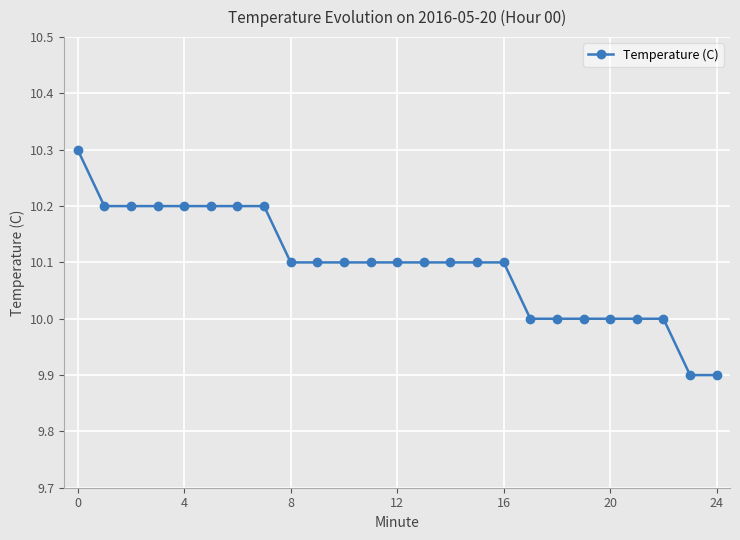

Does the chart display data point markers on the line(s)?

Yes